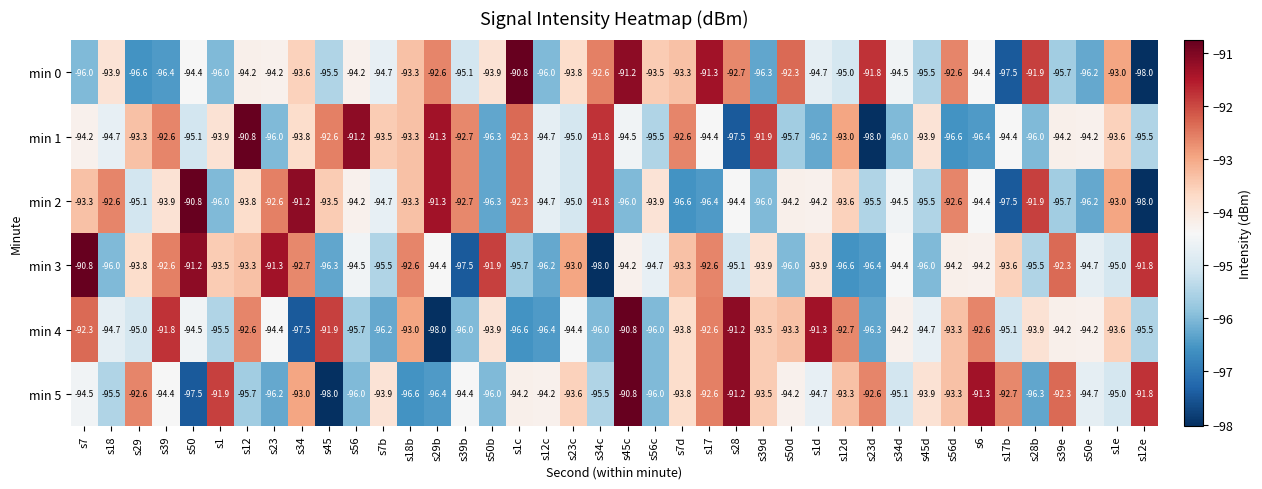

Which series changed the most between s23d and s50e?

min 0